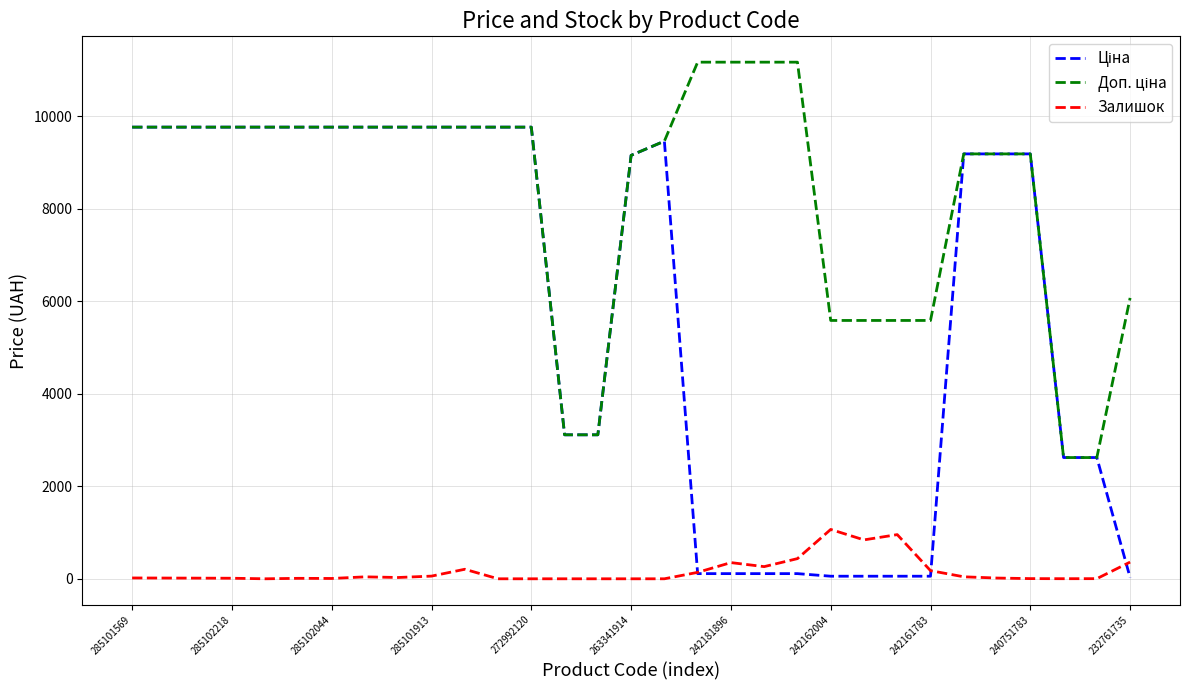

What is the maximum value for Залишок?

1067.0